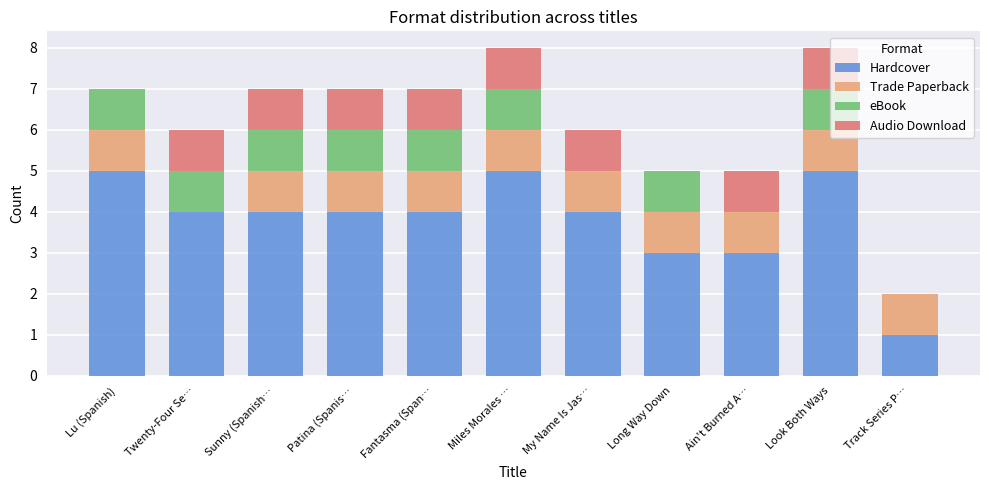

What value does the Hardcover series have at Long Way Down?

3